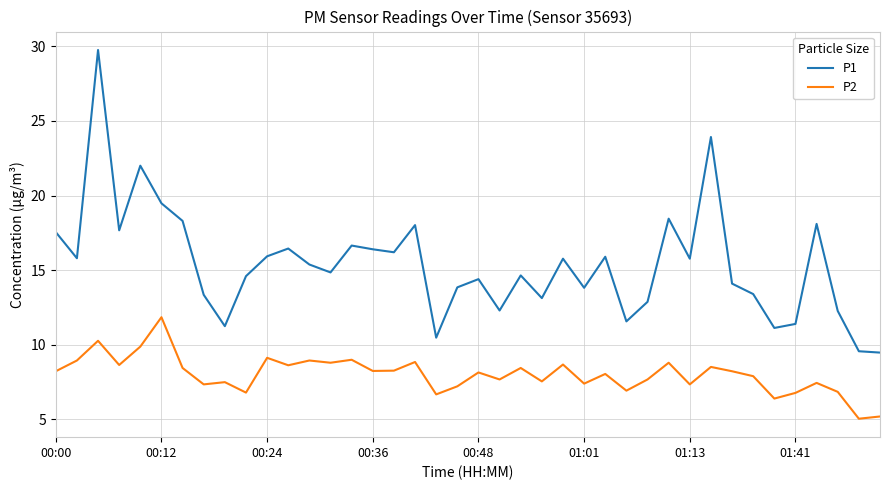

Which series has the widest spread of values?

P1